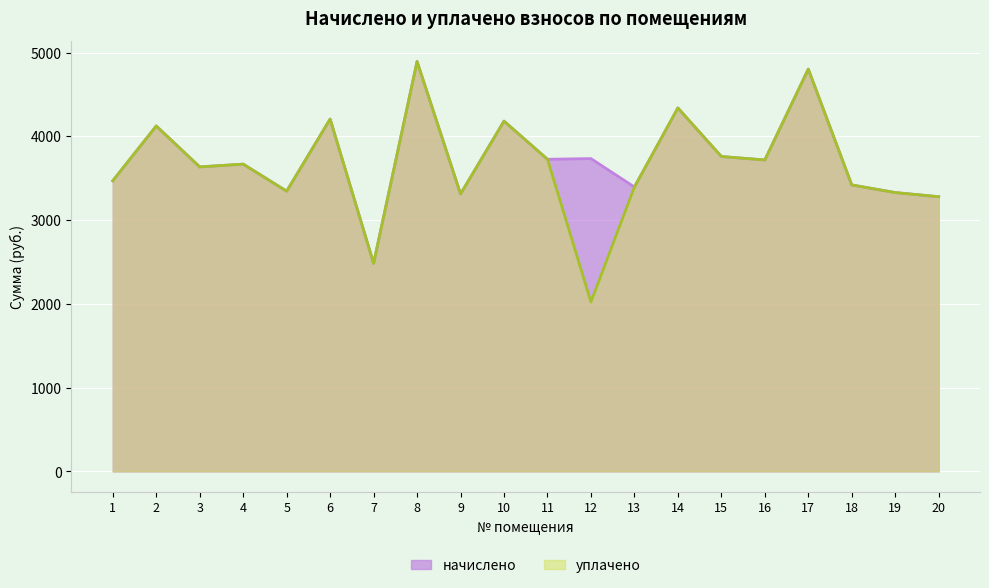

Which series has the largest total across all categories?

начислено